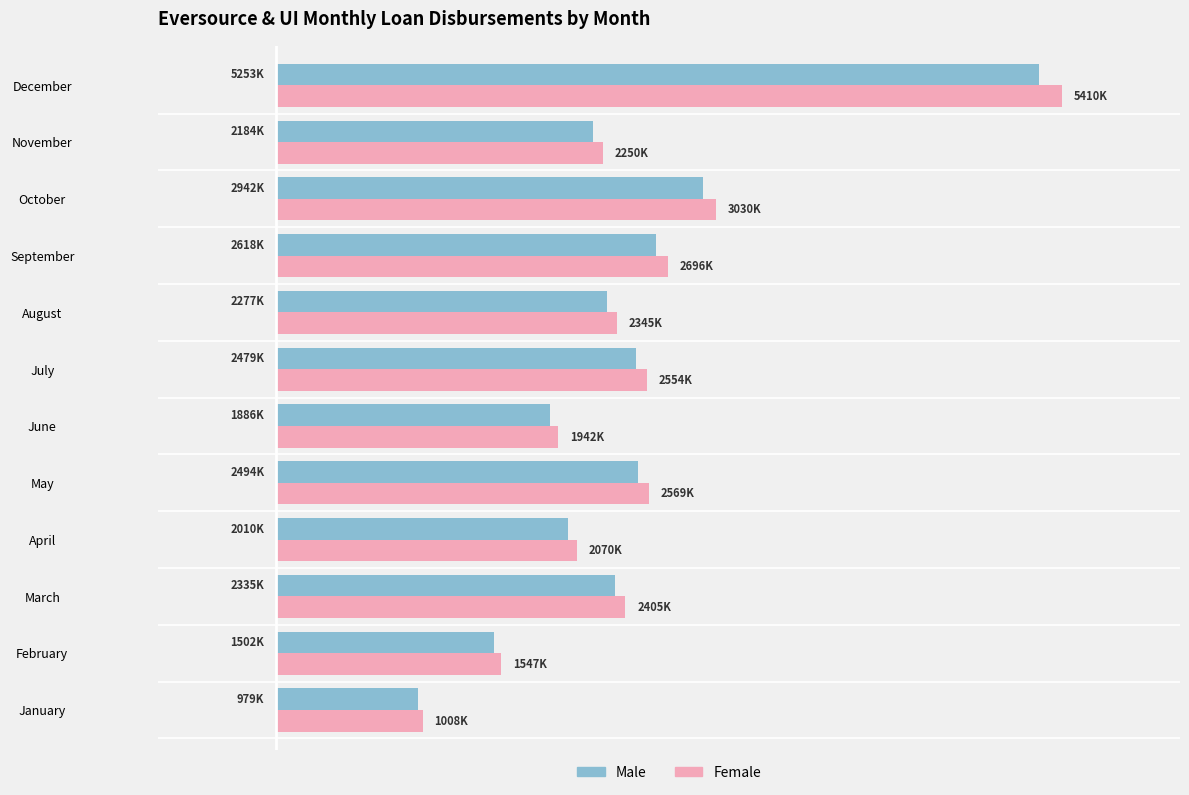

What are all the series names shown in the legend?

Male, Female